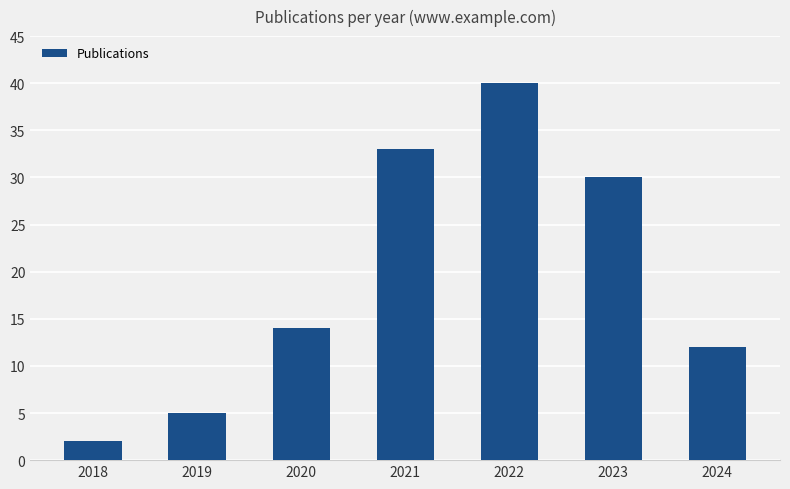

What is the value of the 2nd bar from the left?

5